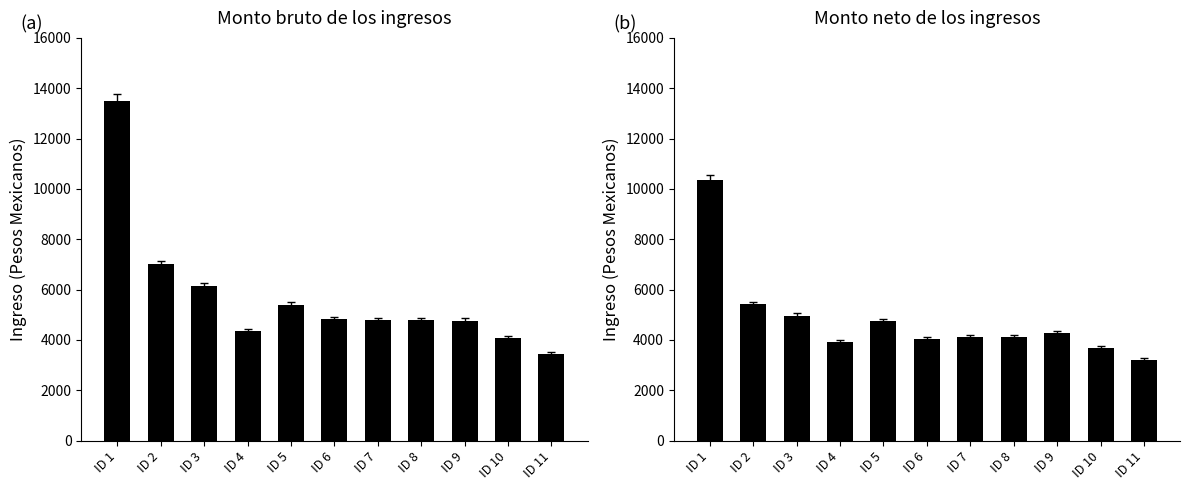

Reading right to left, what are all the values shown in this chart?

Monto bruto de los ingresos: 3437.9	4088.9	4766.7	4774.4	4774.4	4833.0	5389.1	4352.7	6151.5	7010.4	13512.0
Monto neto de los ingresos: 3204.6	3690.1	4273.1	4108.7	4108.7	4019.2	4750.9	3902.5	4962.3	5415.1	10359.3